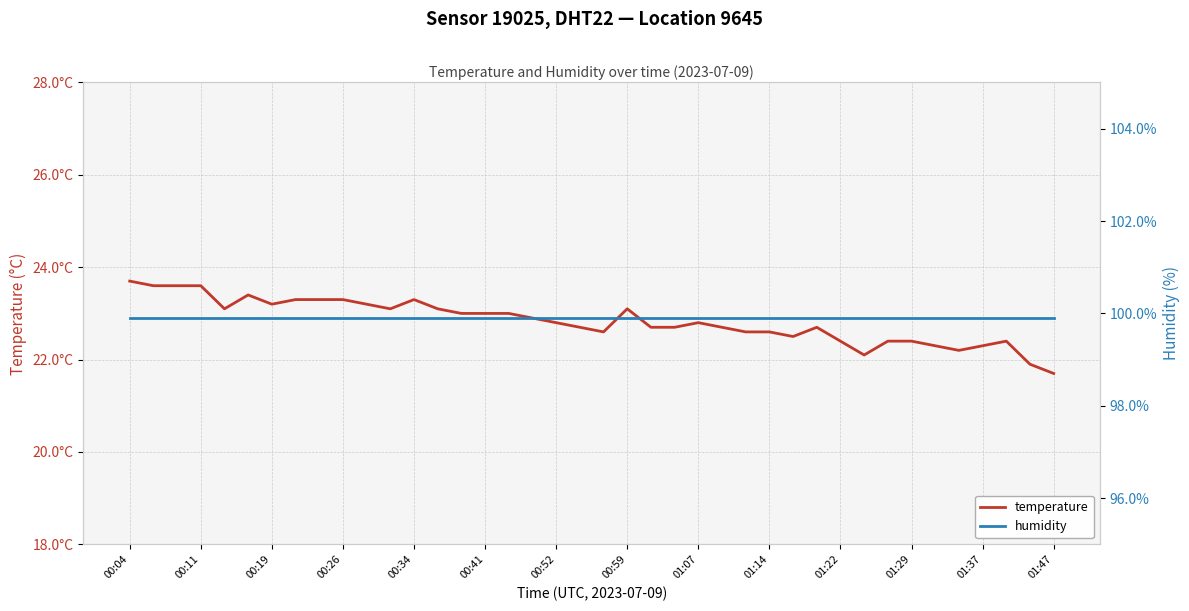

At which category is the sum across all series the highest?

00:04